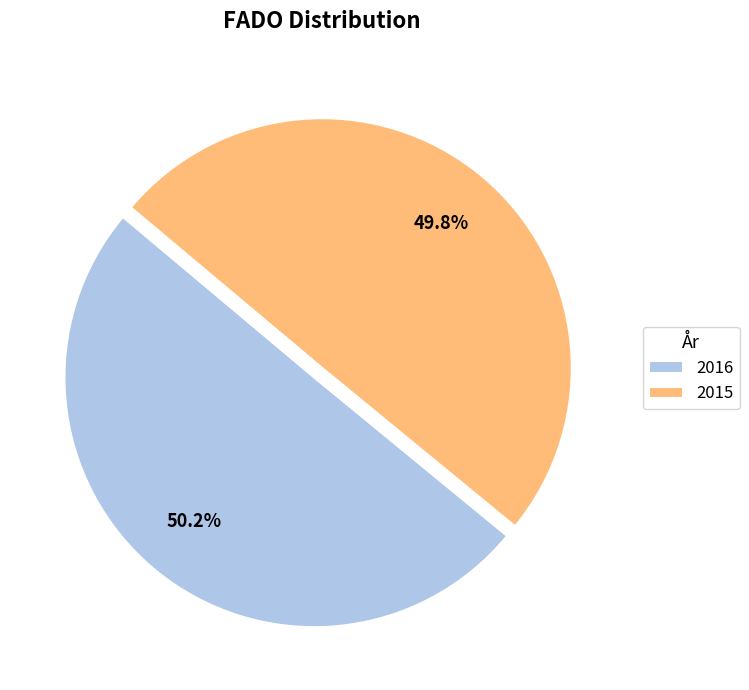

Combined, do 2015 and 2016 account for over 50%?

Yes